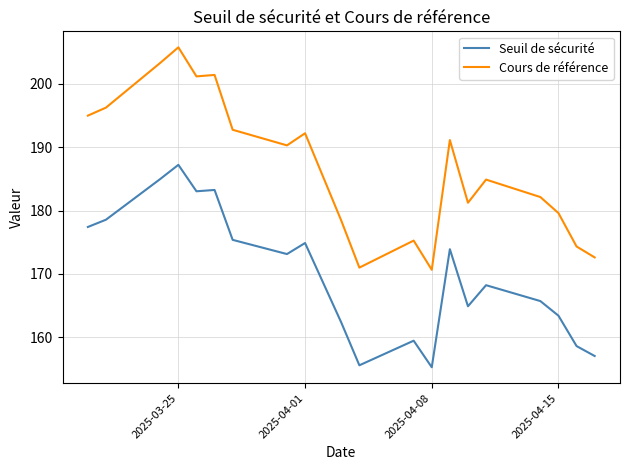

List the series in order of their overall mean, highest first.

Cours de référence, Seuil de sécurité